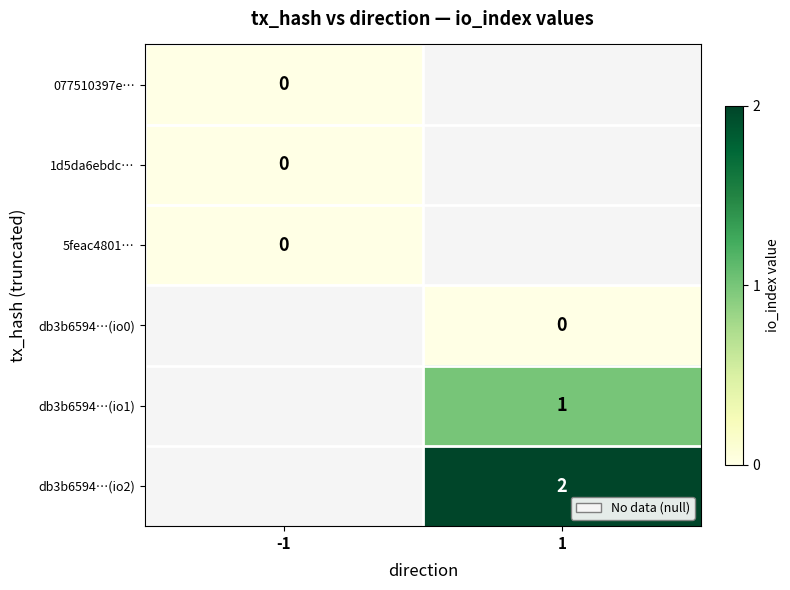

True or false: db3b6594…(io1) has a value of 1 at 1.

True